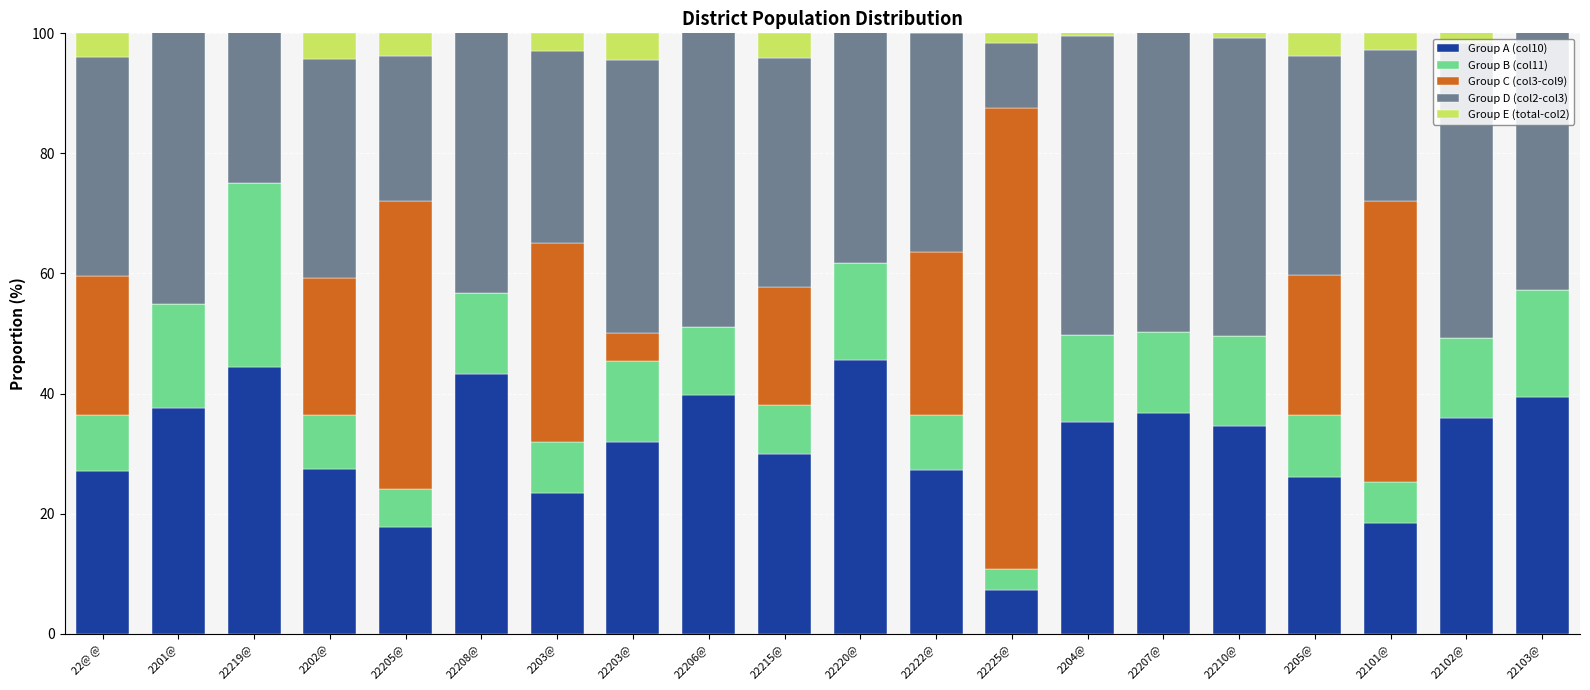

What is the label of the 8th bar from the left?

22203@